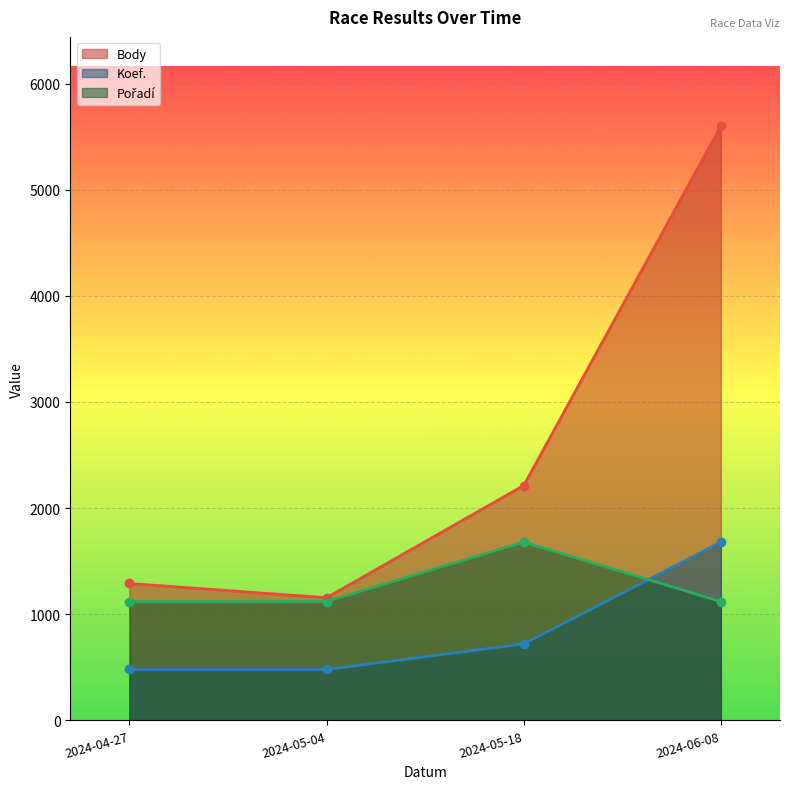

List the series in order of their overall mean, highest first.

Body, Pořadí, Koef.